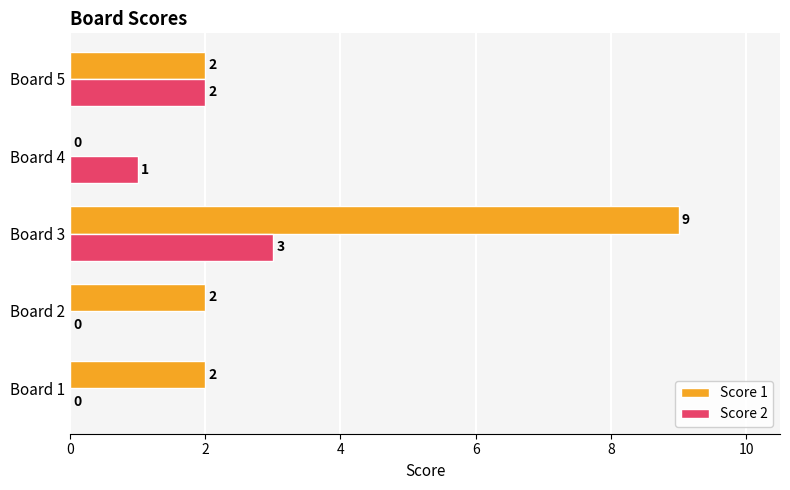

Which series has the largest range (max minus min)?

Score 1